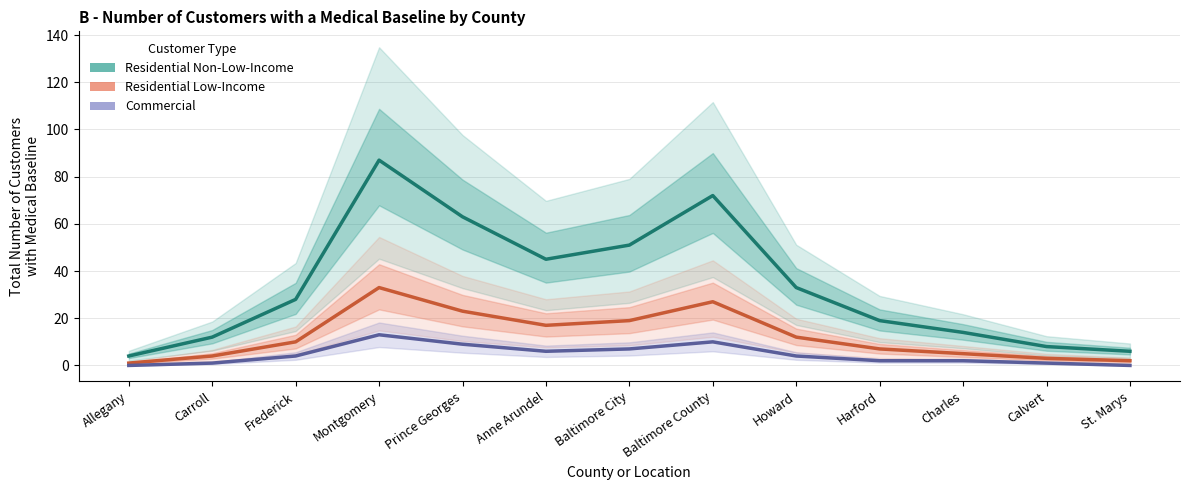

True or false: Residential Non-Low-Income and Commercial intersect in this chart.

False